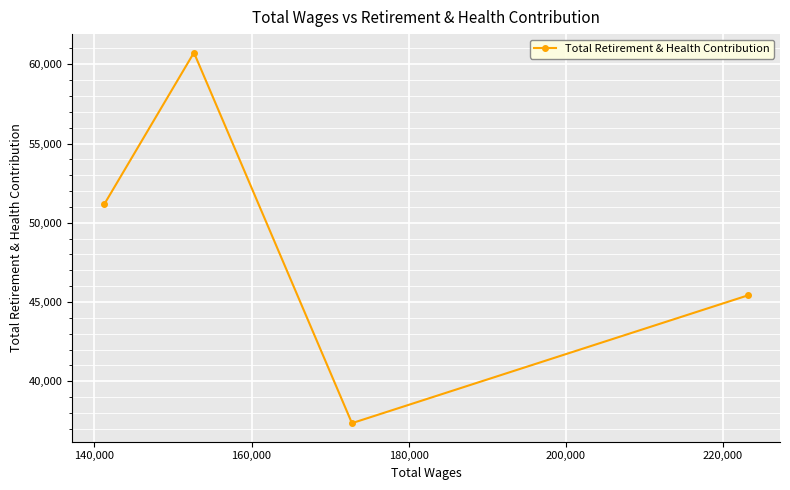

What is the value of the 3rd point from the left?

37354